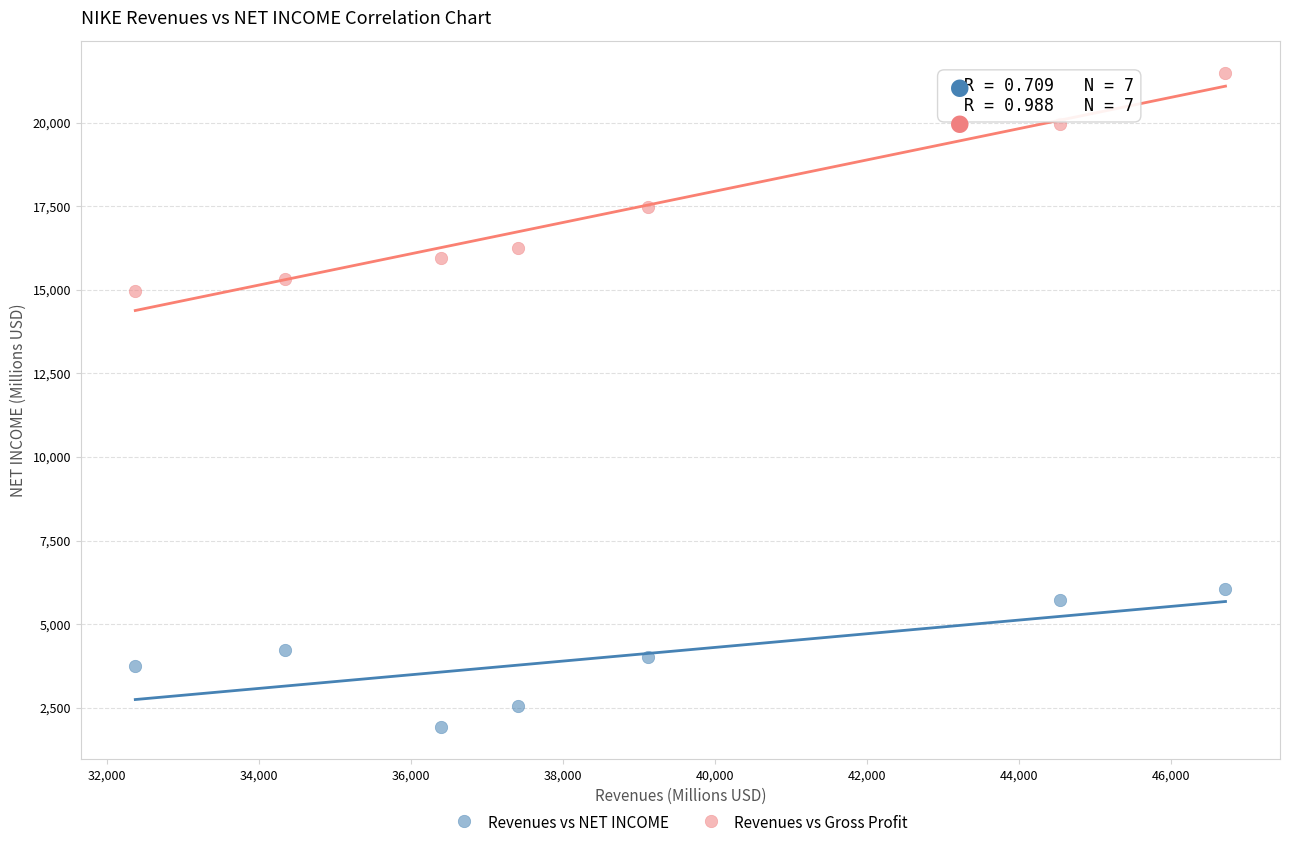

In the Revenues vs Gross Profit series, what Y value is closest to 18225?

17474